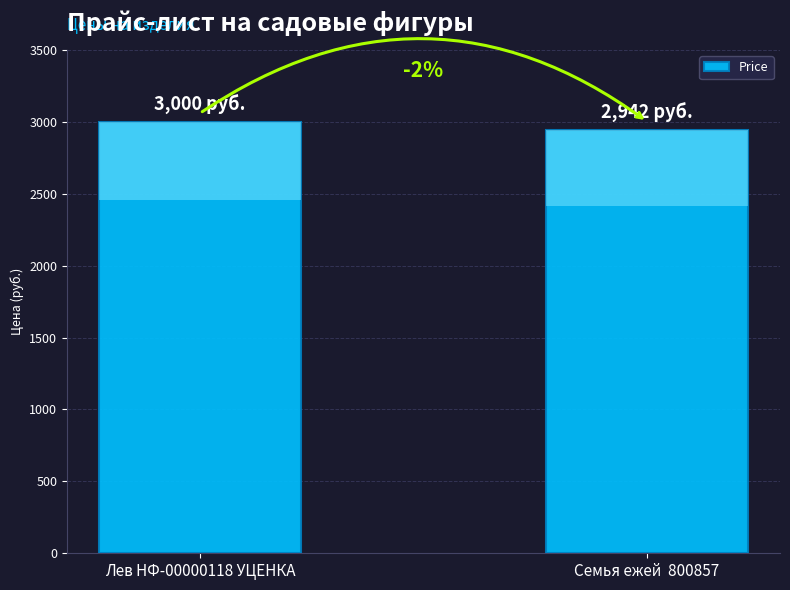

Between Семья ежей  800857 and Лев НФ-00000118 УЦЕНКА, which is larger?

Лев НФ-00000118 УЦЕНКА